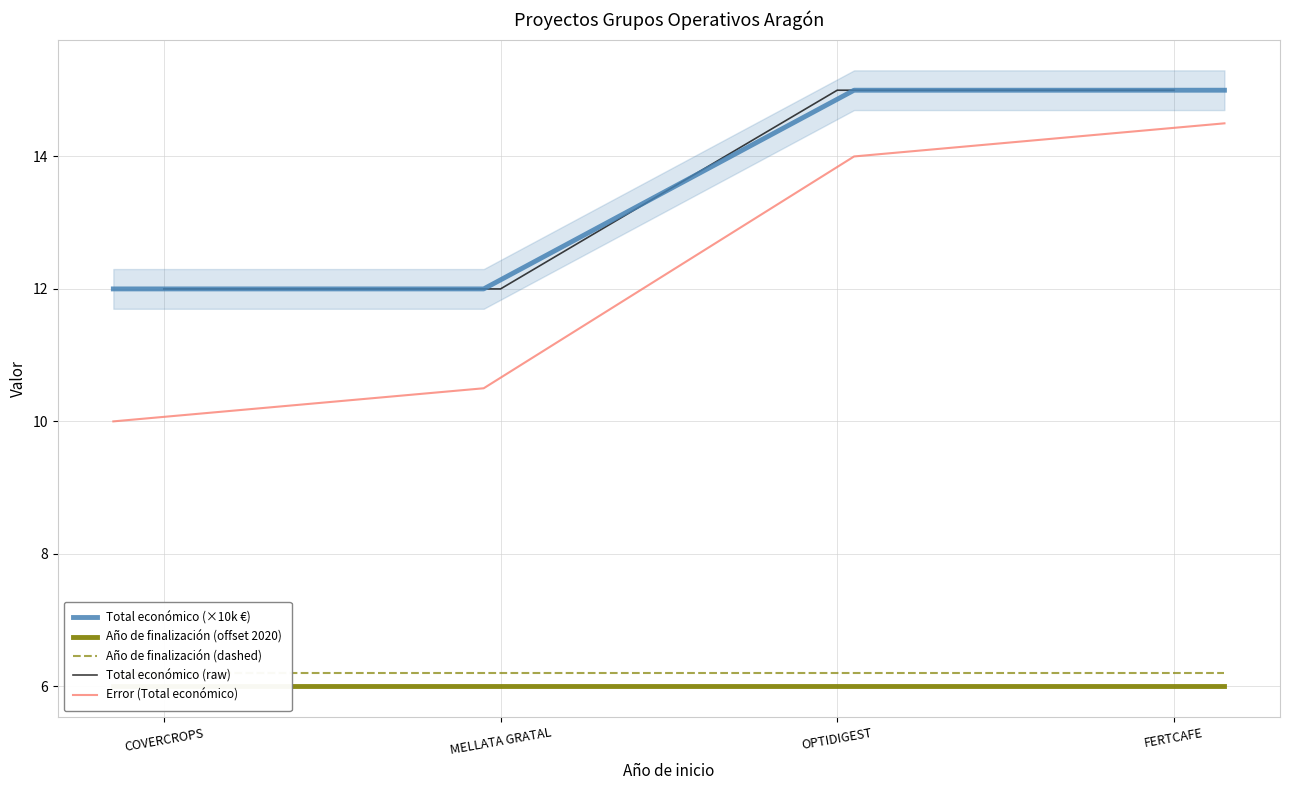

Reading left to right, list all the values displayed in this chart.

Total económico (×10k €): COVERCROPS=12.0	MELLATA GRATAL=12.0	OPTIDIGEST=15.0	FERTCAFE=15.0
Año de finalización (offset 2020): COVERCROPS=6.0	MELLATA GRATAL=6.0	OPTIDIGEST=6.0	FERTCAFE=6.0
Año de finalización (dashed): COVERCROPS=6.2	MELLATA GRATAL=6.2	OPTIDIGEST=6.2	FERTCAFE=6.2
Total económico (raw): COVERCROPS=12.0	MELLATA GRATAL=12.0	OPTIDIGEST=15.0	FERTCAFE=15.0
Error (Total económico): COVERCROPS=10.0	MELLATA GRATAL=10.5	OPTIDIGEST=14.0	FERTCAFE=14.5